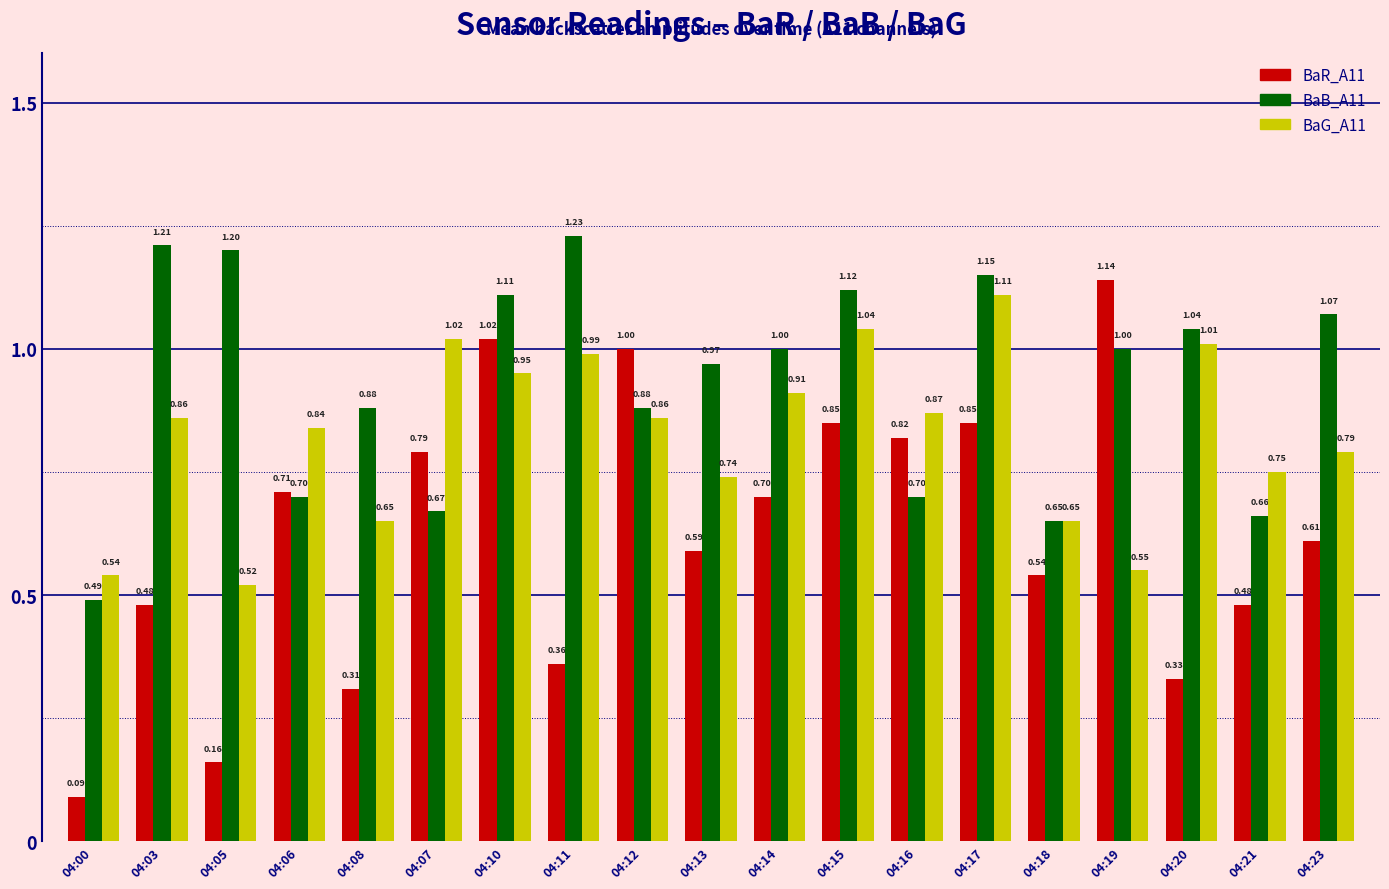

What is the sum of all BaG_A11 values?

15.7